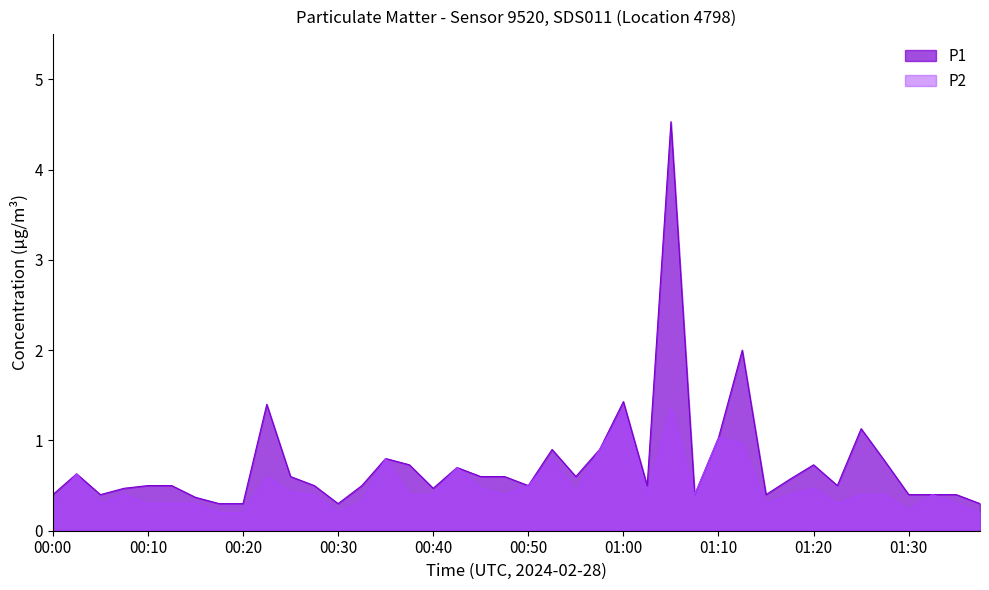

Between 01:30 and 00:12, which is larger?

00:12